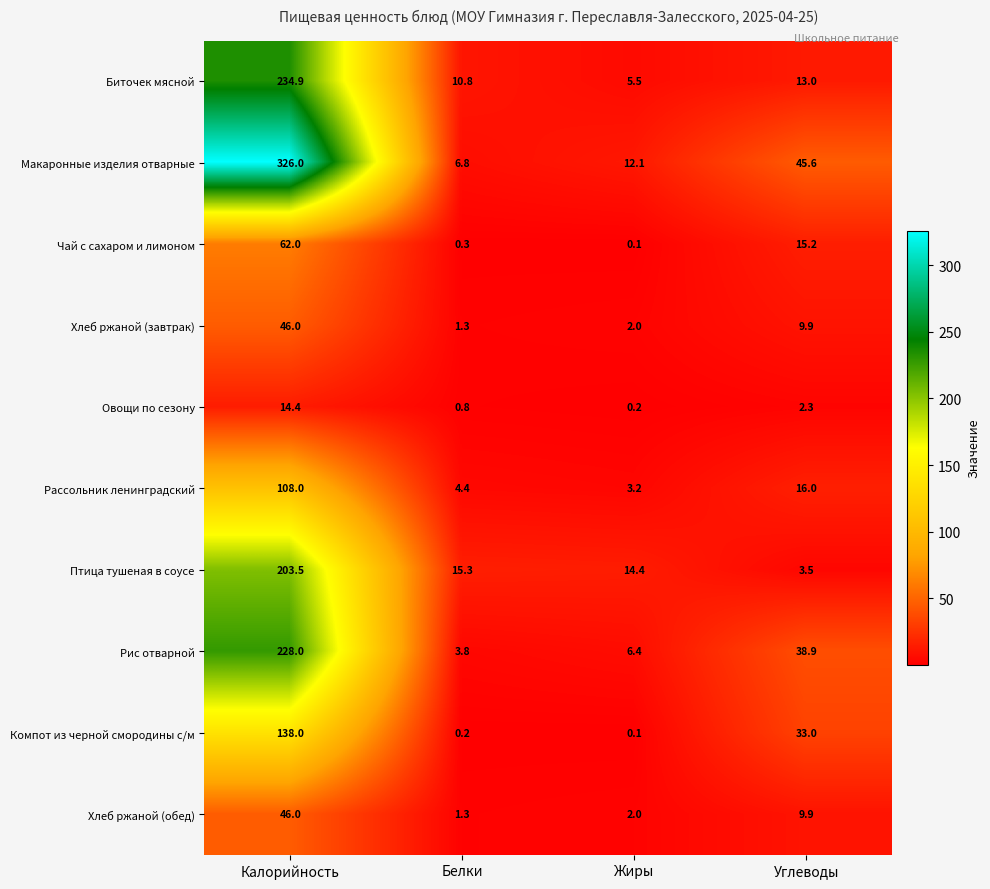

What is the minimum value for Птица тушеная в соусе?

3.5